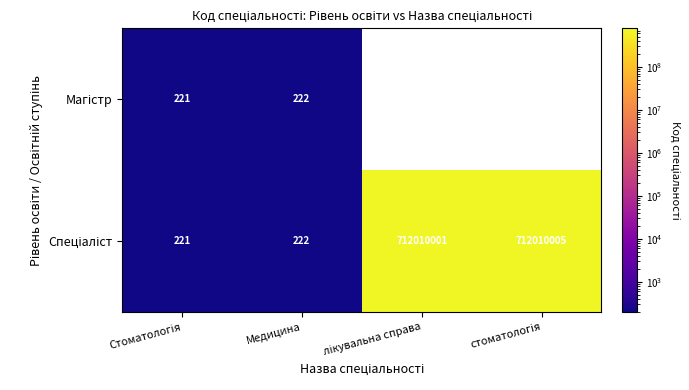

Rank the series by their average value, from lowest to highest.

Магістр, Спеціаліст